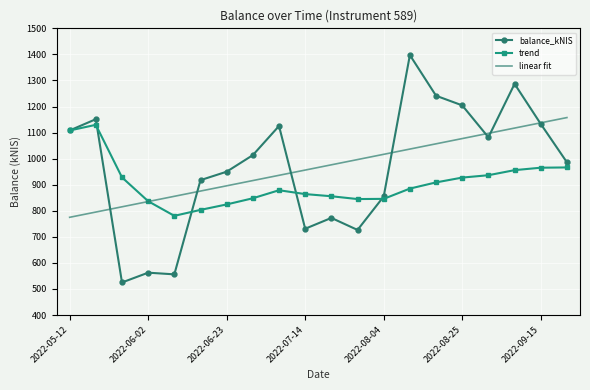

Which series has the largest range (max minus min)?

balance_kNIS